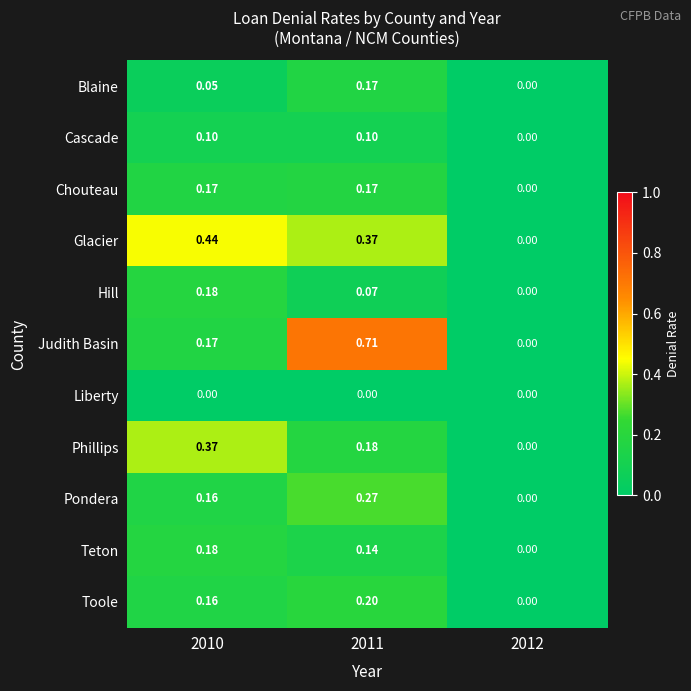

Is the value of Hill at 2010 greater than the value of Phillips at 2012?

Yes